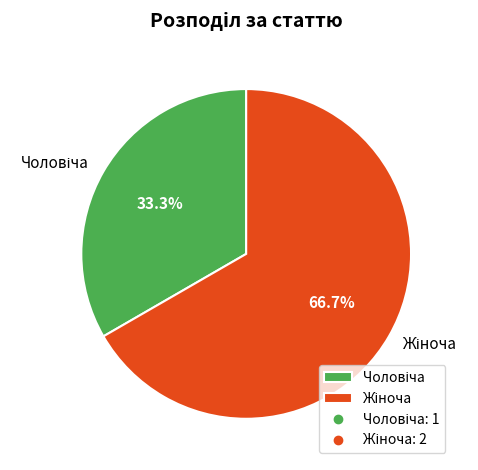

Is the sum of Жіноча and Чоловіча greater than half?

Yes